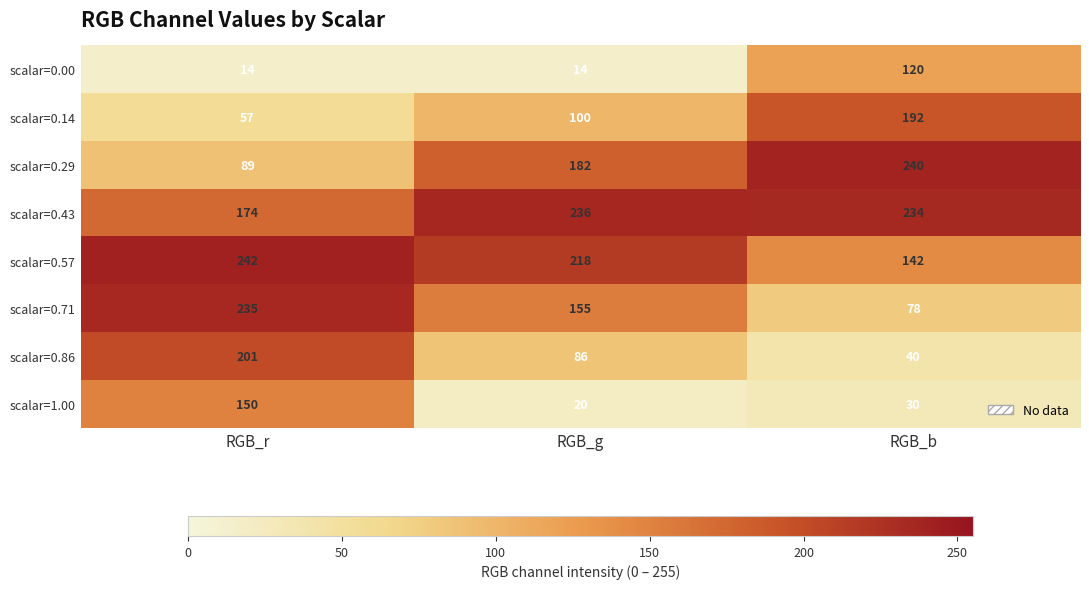

Which series changed the most between RGB_g and RGB_b?

scalar=0.00